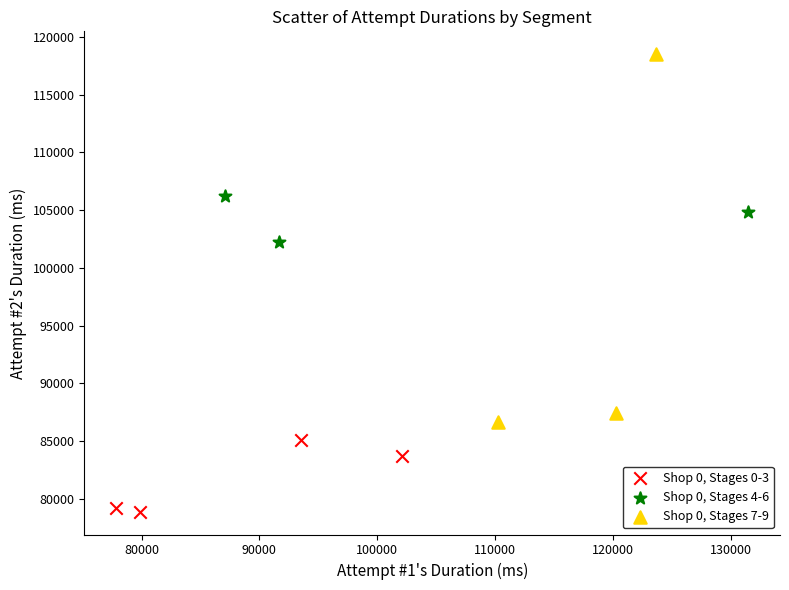

Which series reaches the minimum Y coordinate?

Shop 0, Stages 0-3